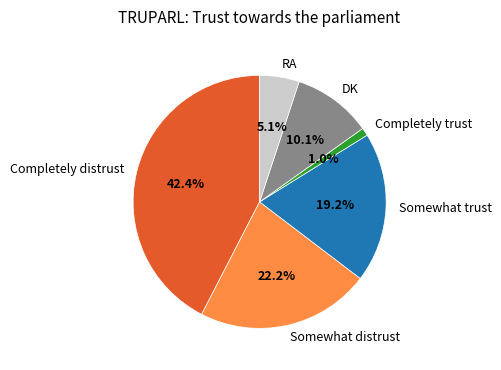

Does Somewhat trust account for over 50% of the chart?

No